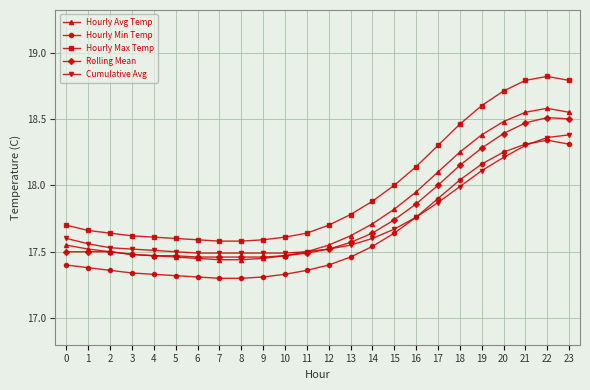

What is the spread (max minus min) of values at 20?

0.5